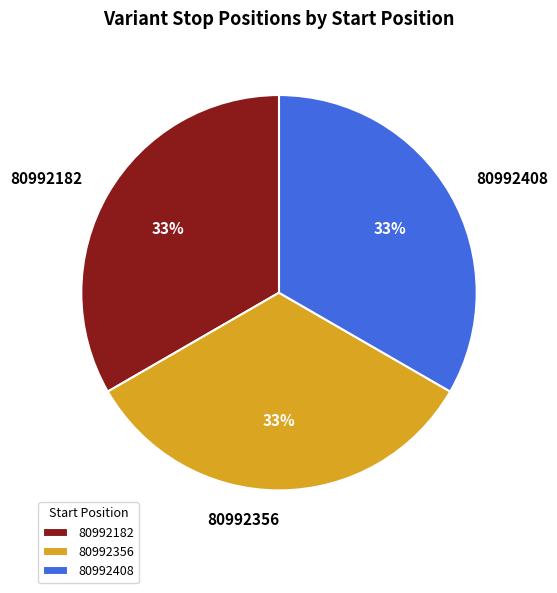

How many segments does this pie chart have?

3